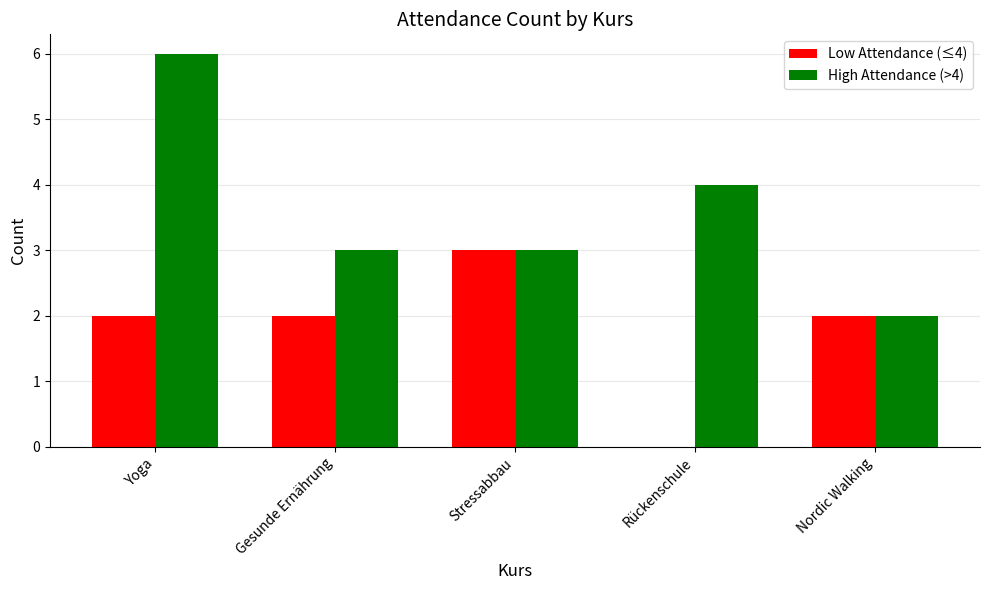

At which label does High Attendance (>4) first exceed 3?

Yoga